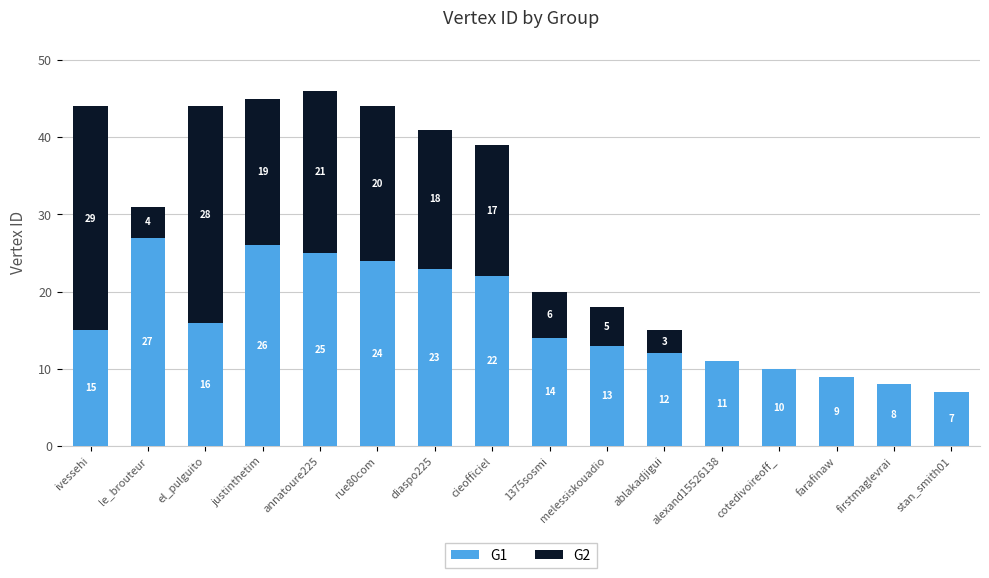

What is the sum of the G1 values at diaspo225 and farafinaw?

32